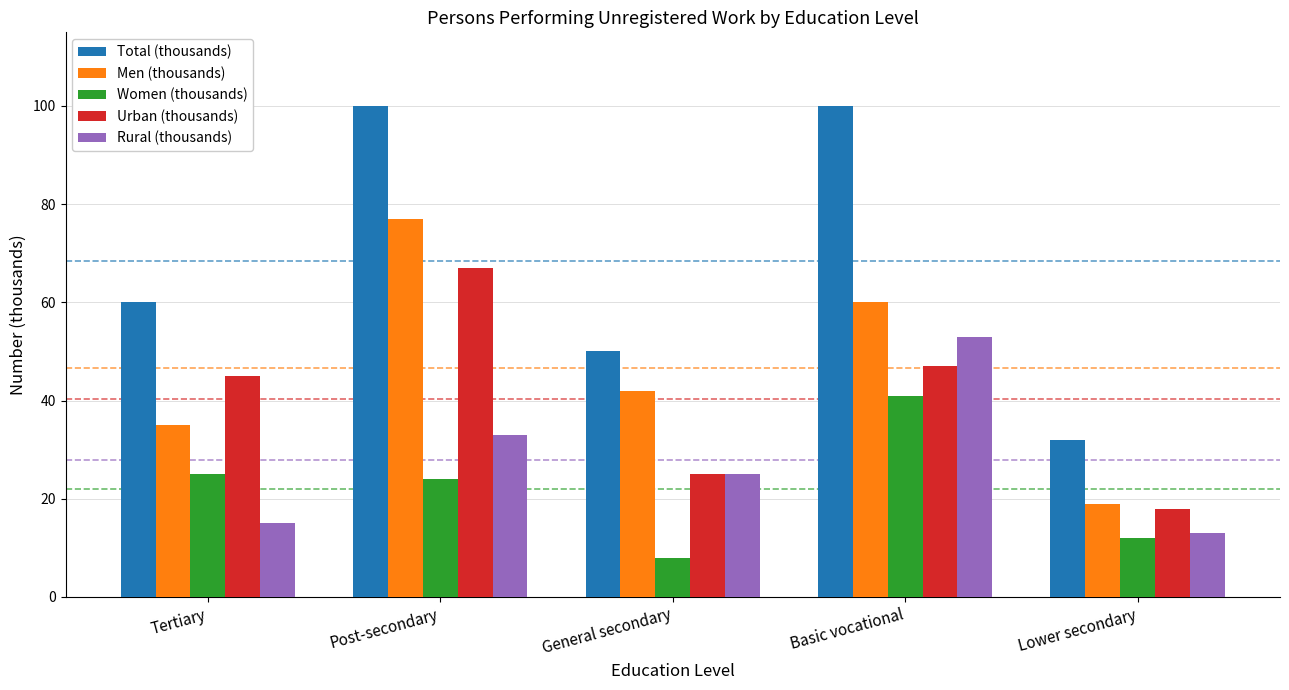

List the labels in order of Men (thousands) value, largest first.

Post-secondary, Basic vocational, General secondary, Tertiary, Lower secondary